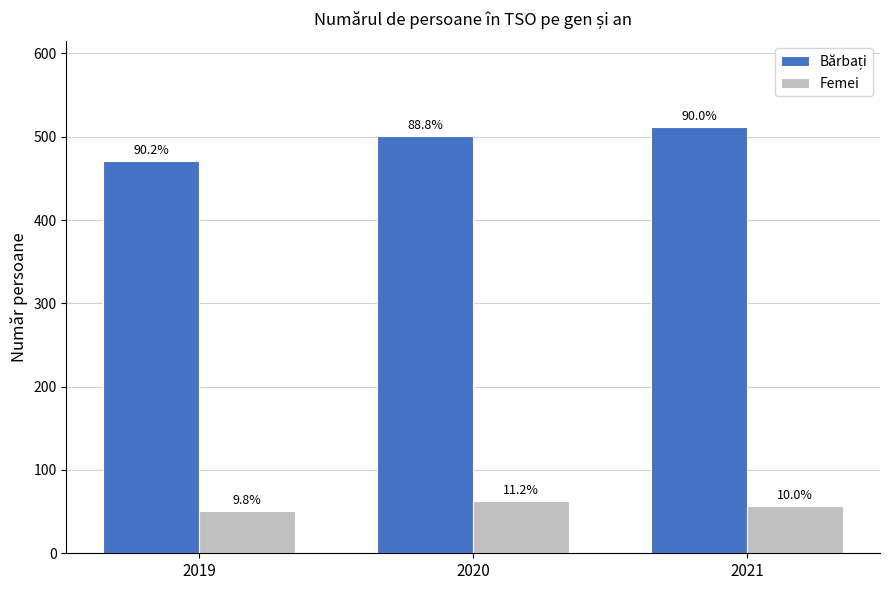

Is it true that Bărbați equals 471 at 2019?

True